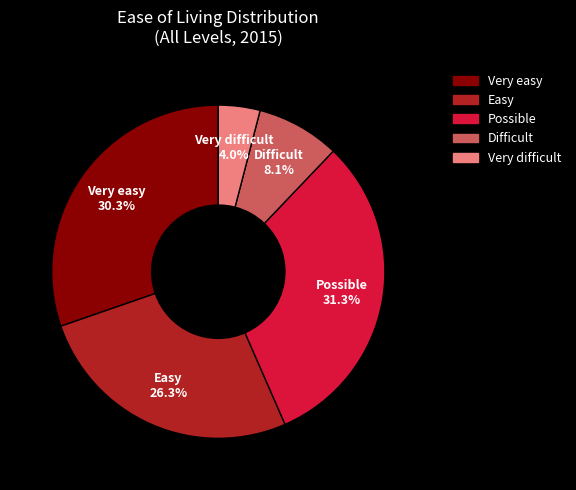

Approximately how many times larger is the value at Very difficult compared to Difficult?

0.5